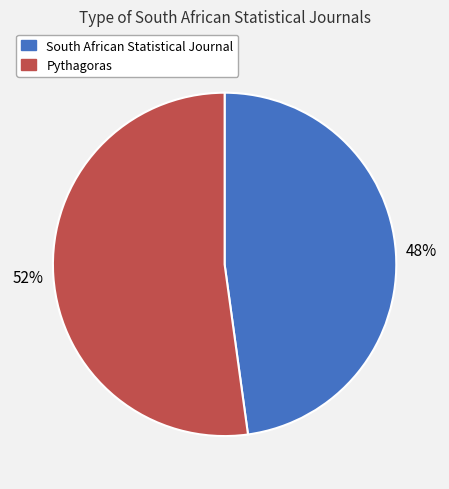

Which category has the biggest portion of the pie?

Pythagoras